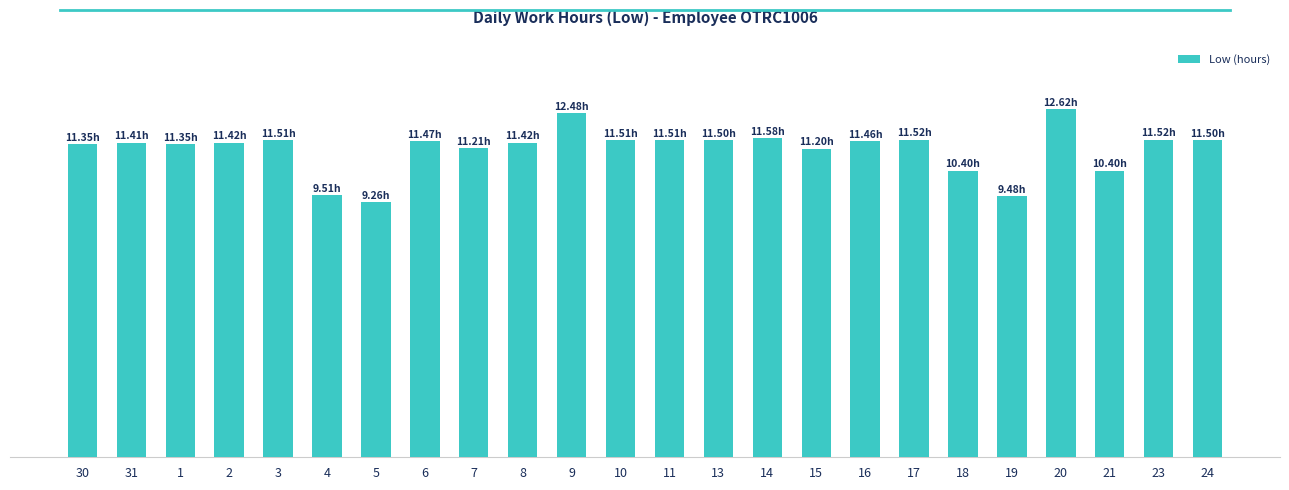

Reading right to left, list all the values displayed in this chart.

24=11.5	23=11.5	21=10.4	20=12.6	19=9.5	18=10.4	17=11.5	16=11.5	15=11.2	14=11.6	13=11.5	11=11.5	10=11.5	9=12.5	8=11.4	7=11.2	6=11.5	5=9.3	4=9.5	3=11.5	2=11.4	1=11.3	31=11.4	30=11.3